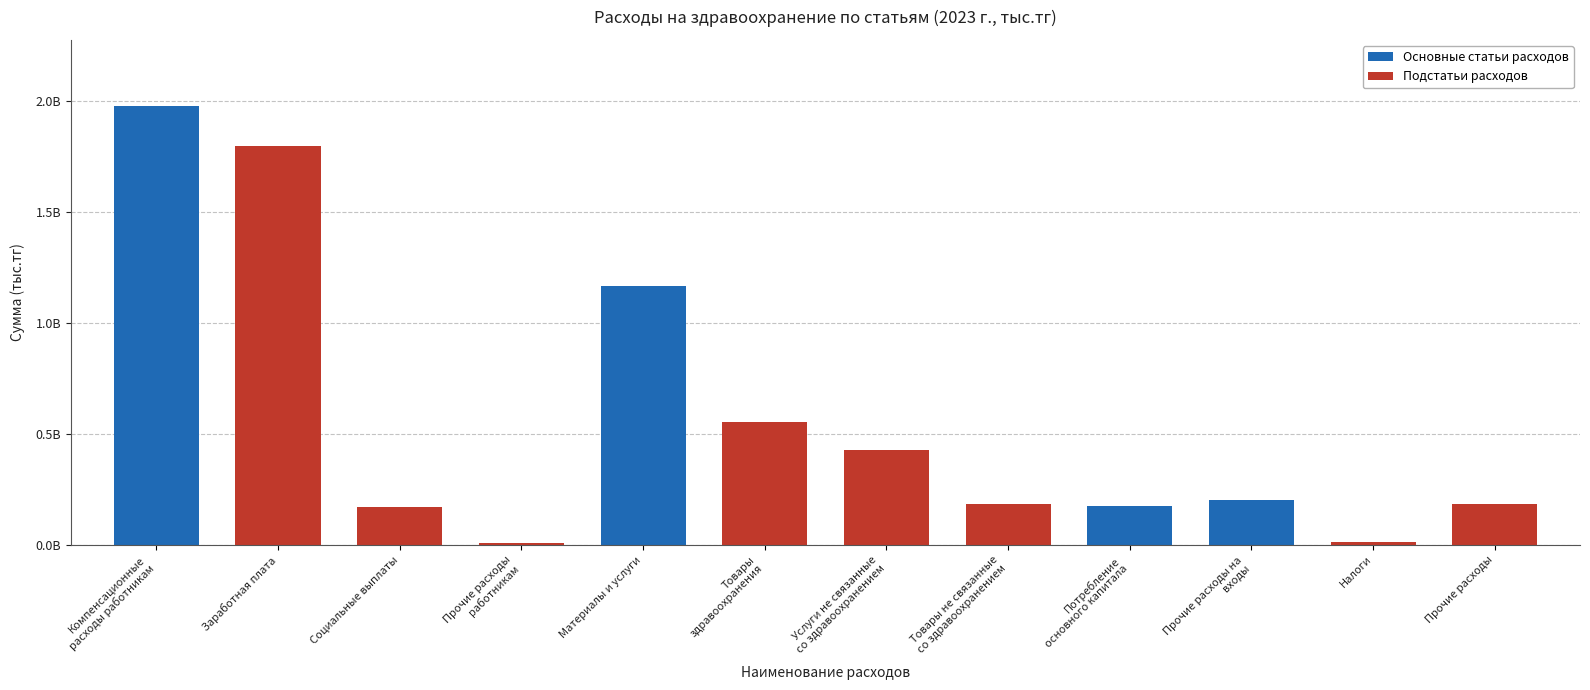

What is the change in value from Компенсационные расходы работникам to Материалы и услуги?

-809736148